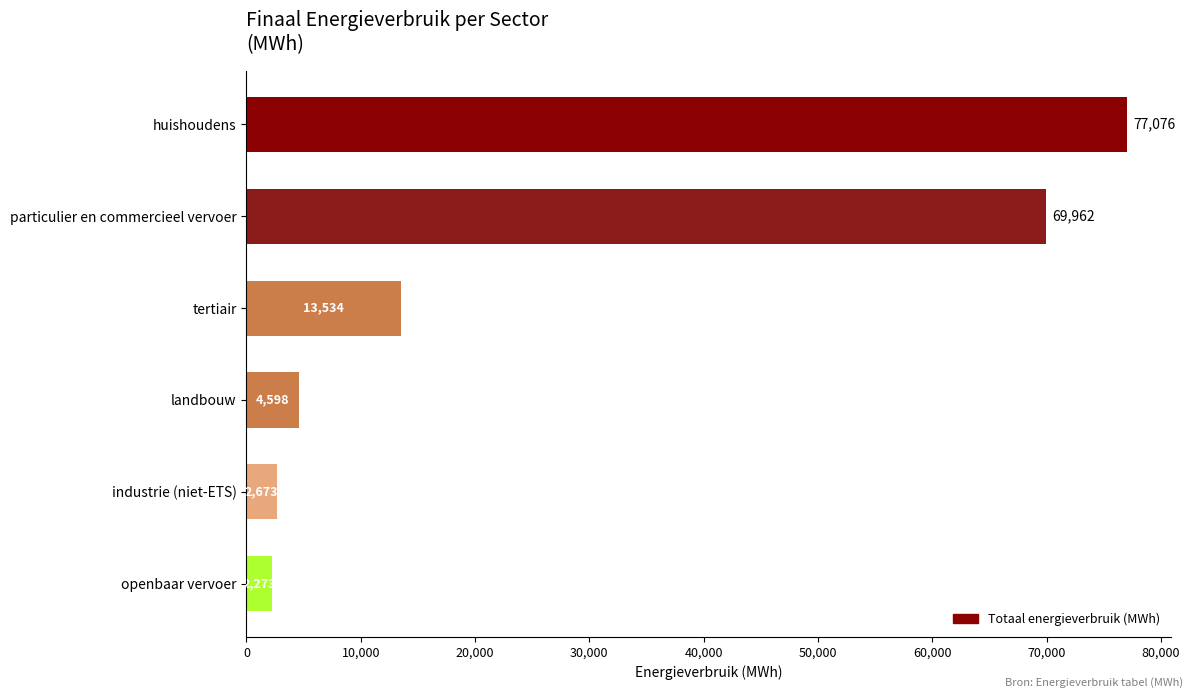

What is the approximate value at openbaar vervoer?

2272.6